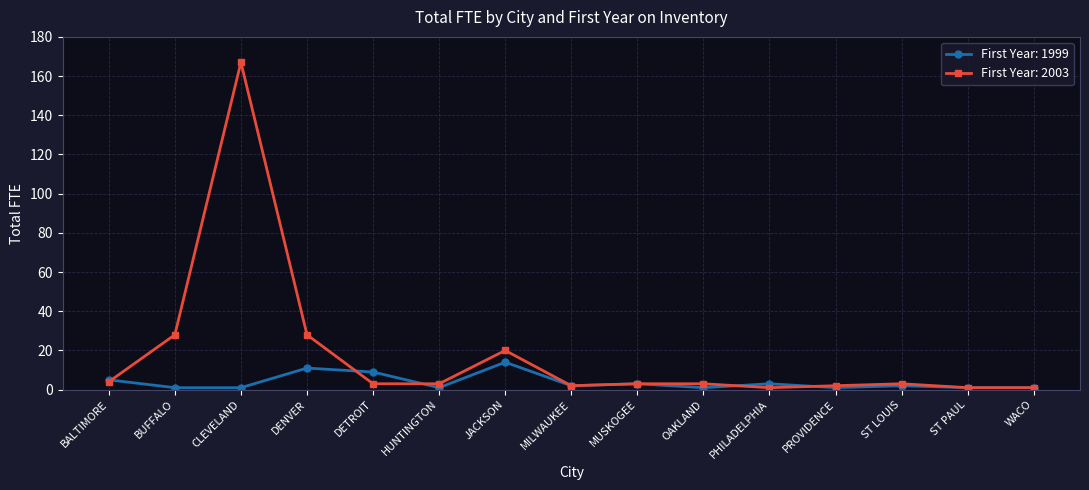

True or false: First Year: 2003 has more than 1 points higher than both neighbors.

True